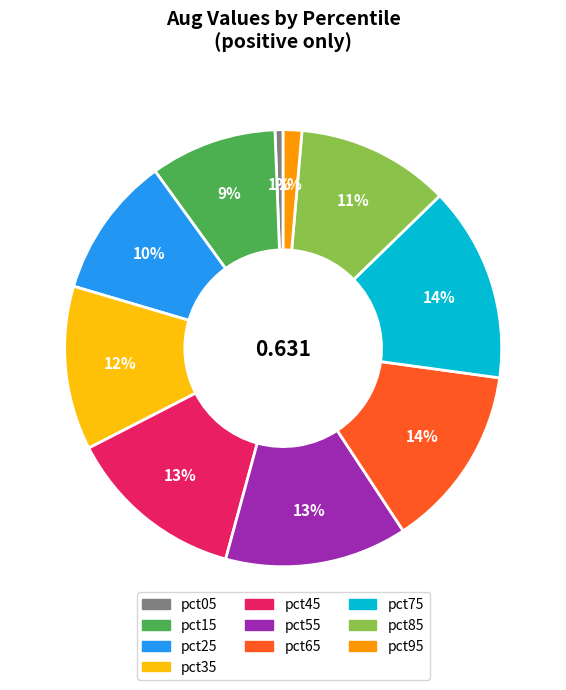

True or false: pct15 accounts for 2% of the total.

False